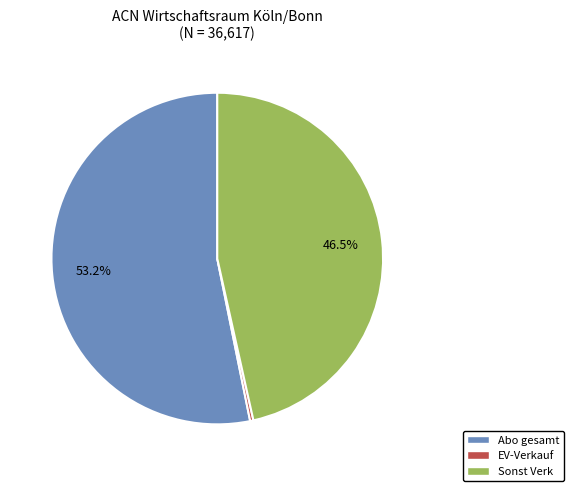

What is the largest slice in the pie chart?

Abo gesamt